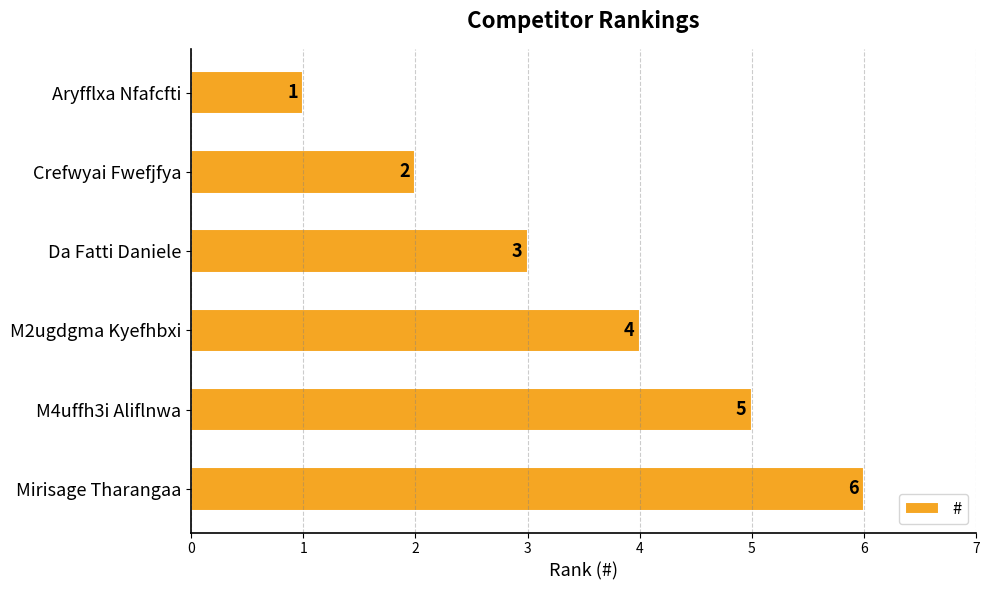

Rank the categories by value from lowest to highest.

Aryfflxa Nfafcfti, Crefwyai Fwefjfya, Da Fatti Daniele, M2ugdgma Kyefhbxi, M4uffh3i Aliflnwa, Mirisage Tharangaa